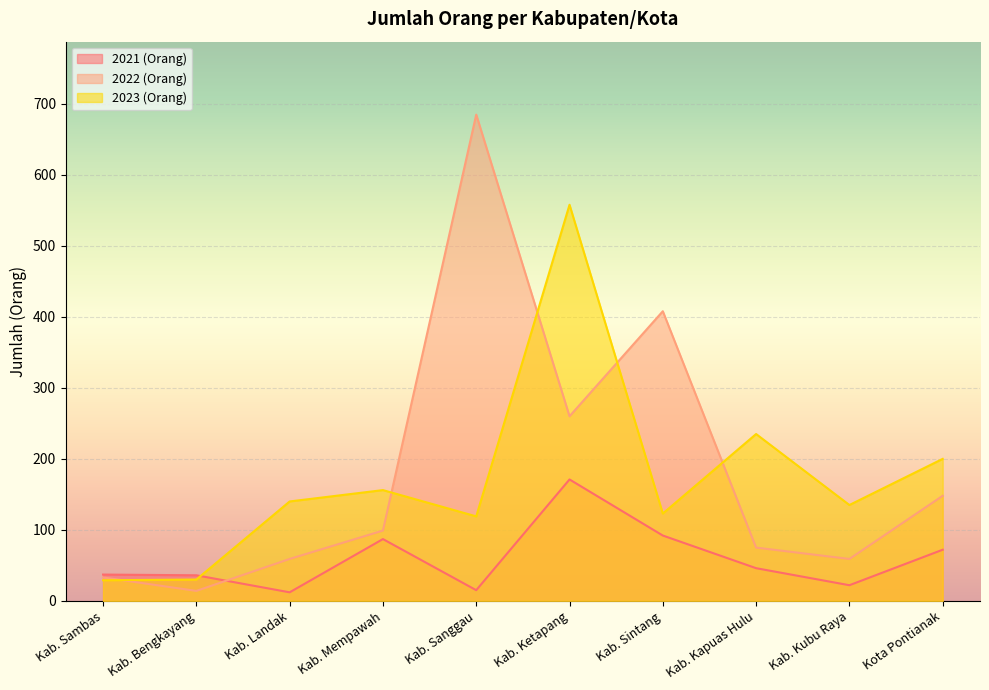

How many intersections are there between 2023 (Orang) and 2021 (Orang)?

1